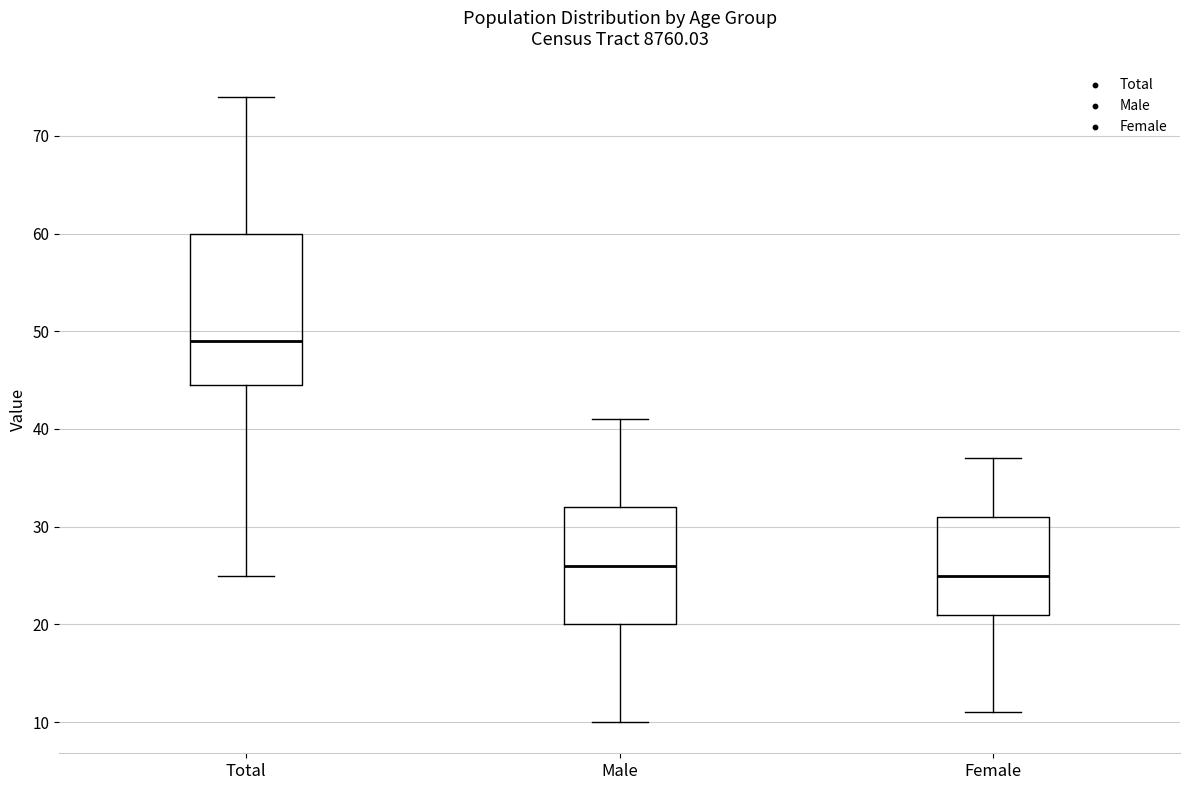

Comparing the boxes themselves (not the whiskers), which one is the tallest?

Total